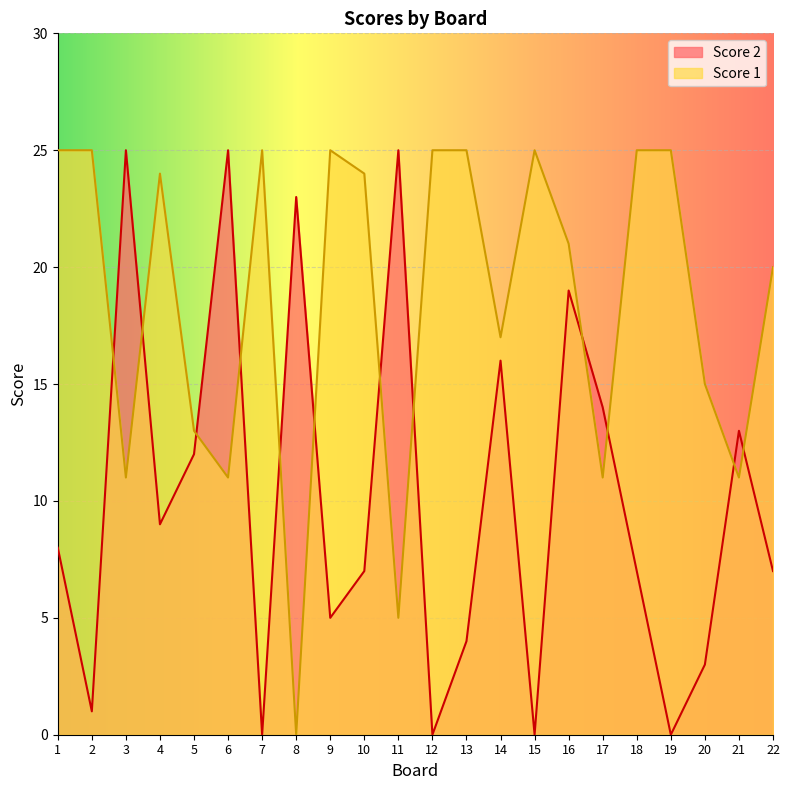

Reading left to right, what are all the values shown in this chart?

Score 2: 8	1	25	9	12	25	0	23	5	7	25	0	4	16	0	19	14	7	0	3	13	7
Score 1: 25	25	11	24	13	11	25	0	25	24	5	25	25	17	25	21	11	25	25	15	11	20